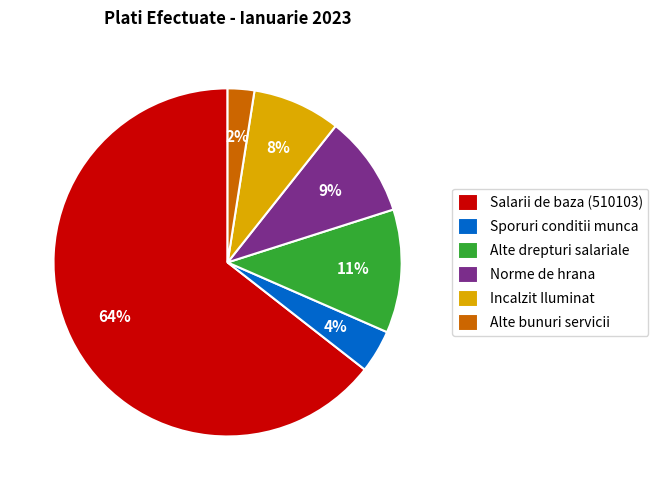

Count the number of slices in the pie.

6